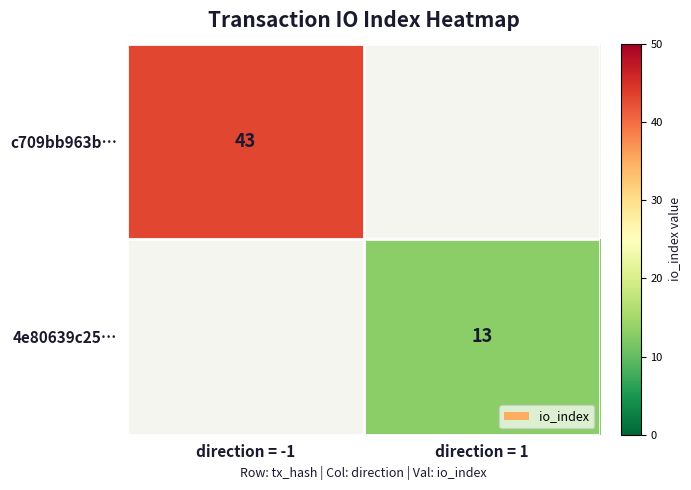

Is the value of 4e80639c25… at direction = 1 greater than the value of c709bb963b… at direction = -1?

No